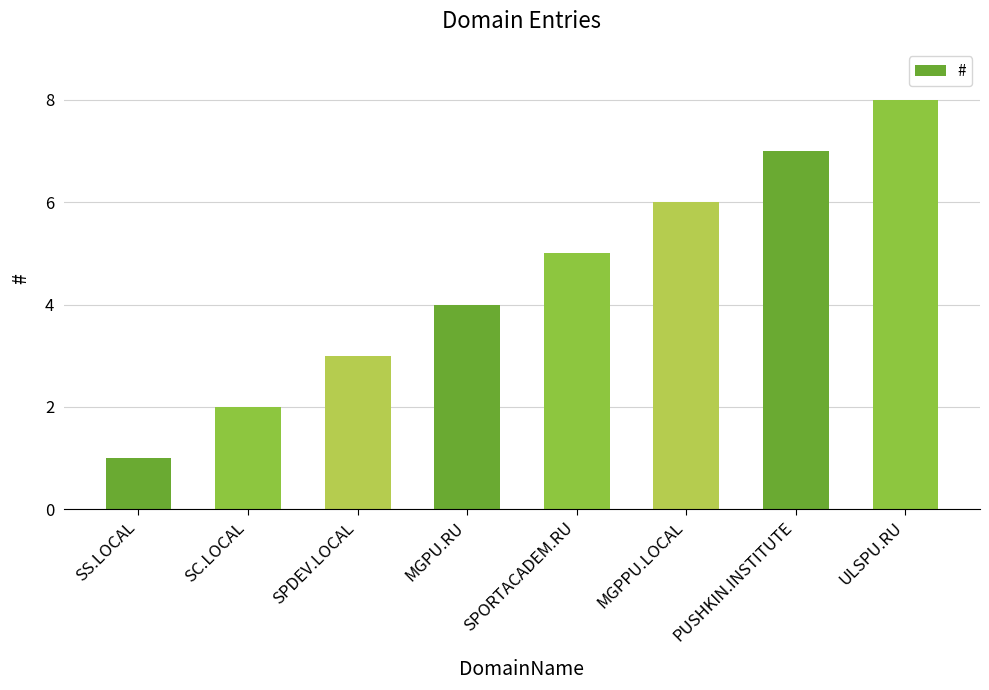

Count the number of data series in this chart.

1